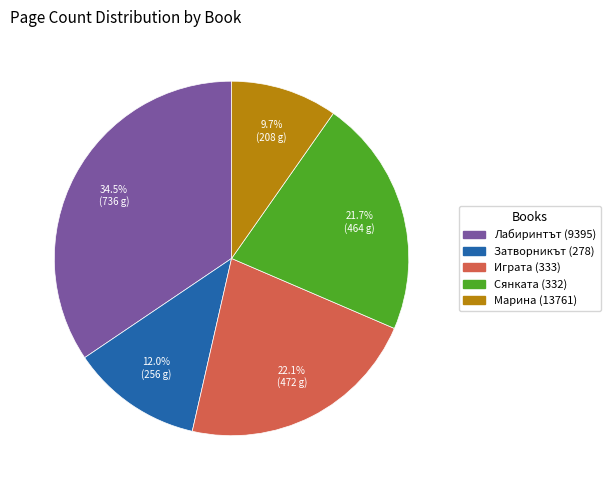

Approximately how many times larger is the value at Играта (333) compared to Марина (13761)?

2.3